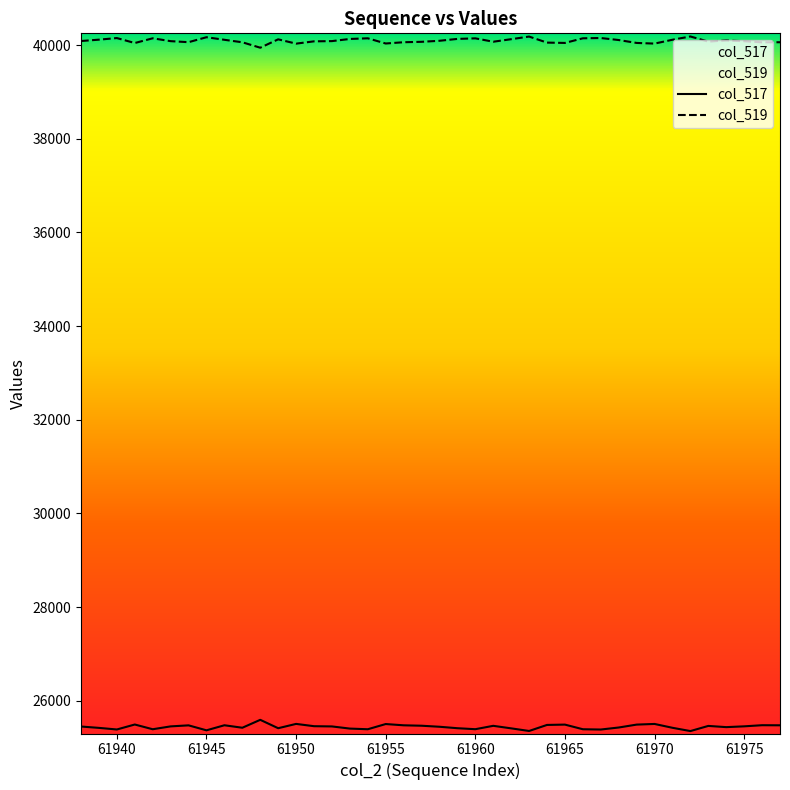

True or false: col_517 has a value of 41313 at 61960.

False